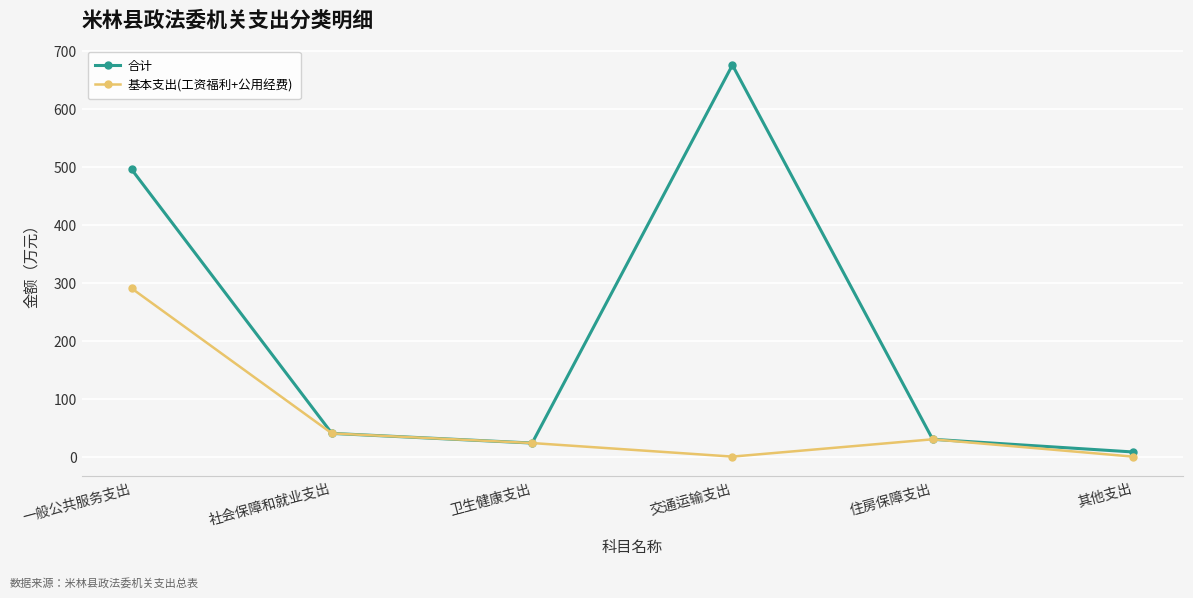

What is the difference between the second highest and minimum values in the 基本支出(工资福利+公用经费) series?

40.0